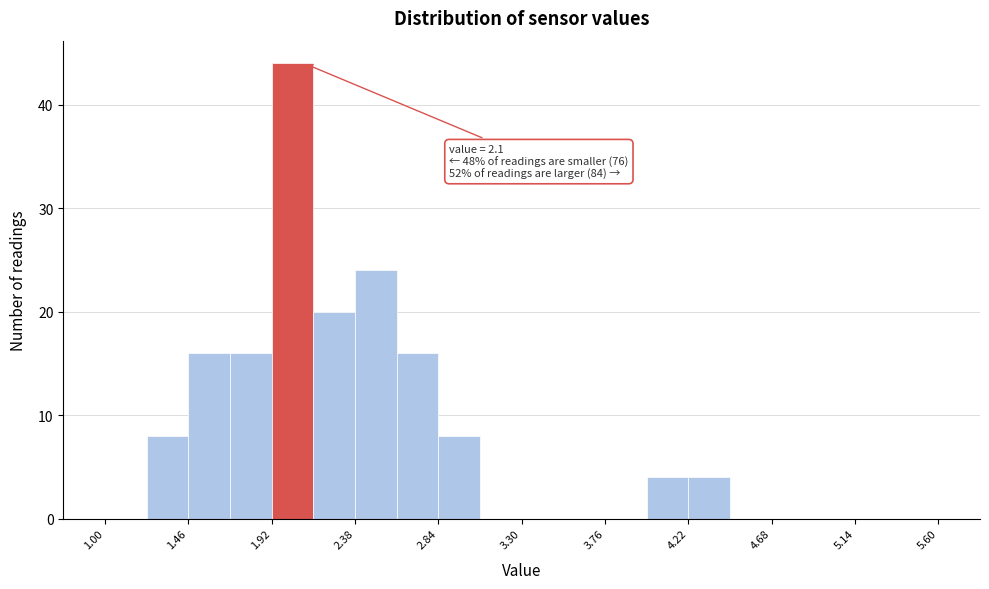

Over which range of the x-axis is the bar tallest?

1.92 to 2.15